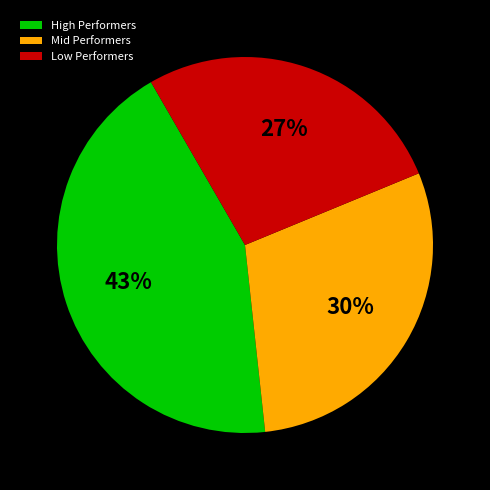

Is Low Performers the majority of the pie?

No